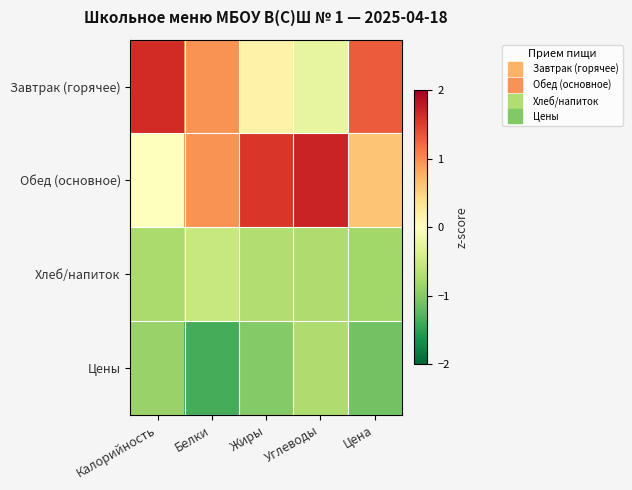

At which category is the sum across all series the highest?

Белки